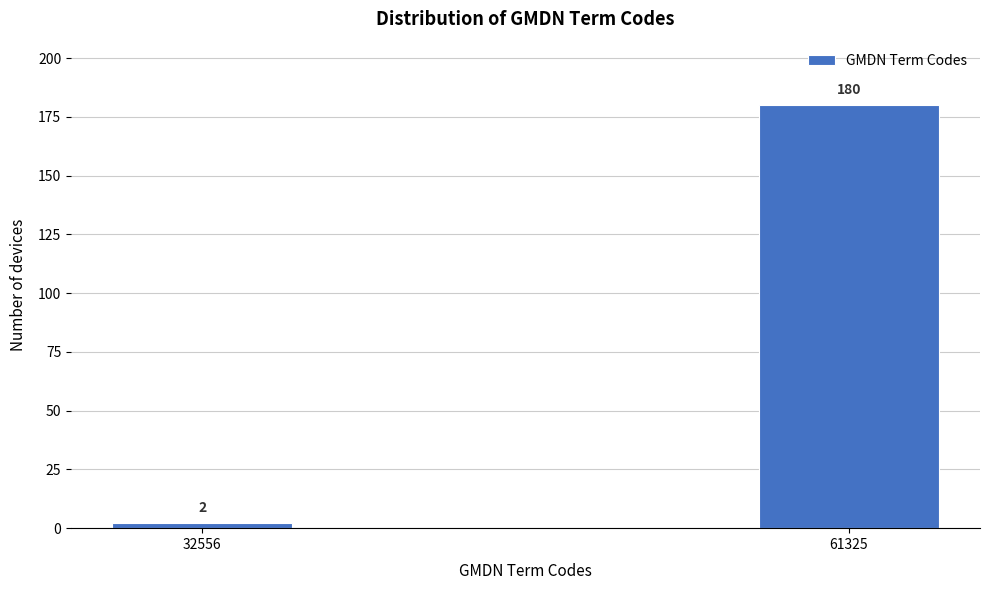

Reading left to right, extract all data points from this chart.

32556=2	61325=180